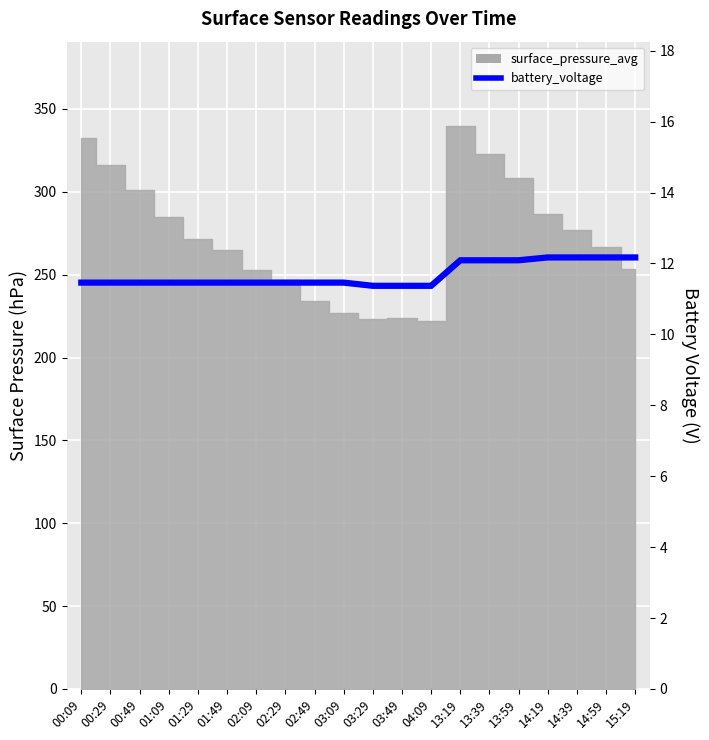

What is the sum of all values?

233.7